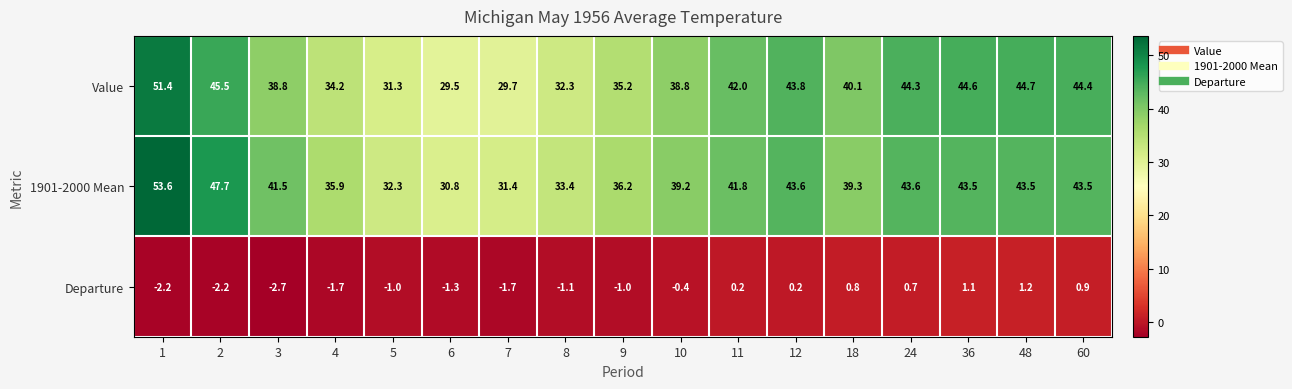

What is the total value across all series at 24?

88.6